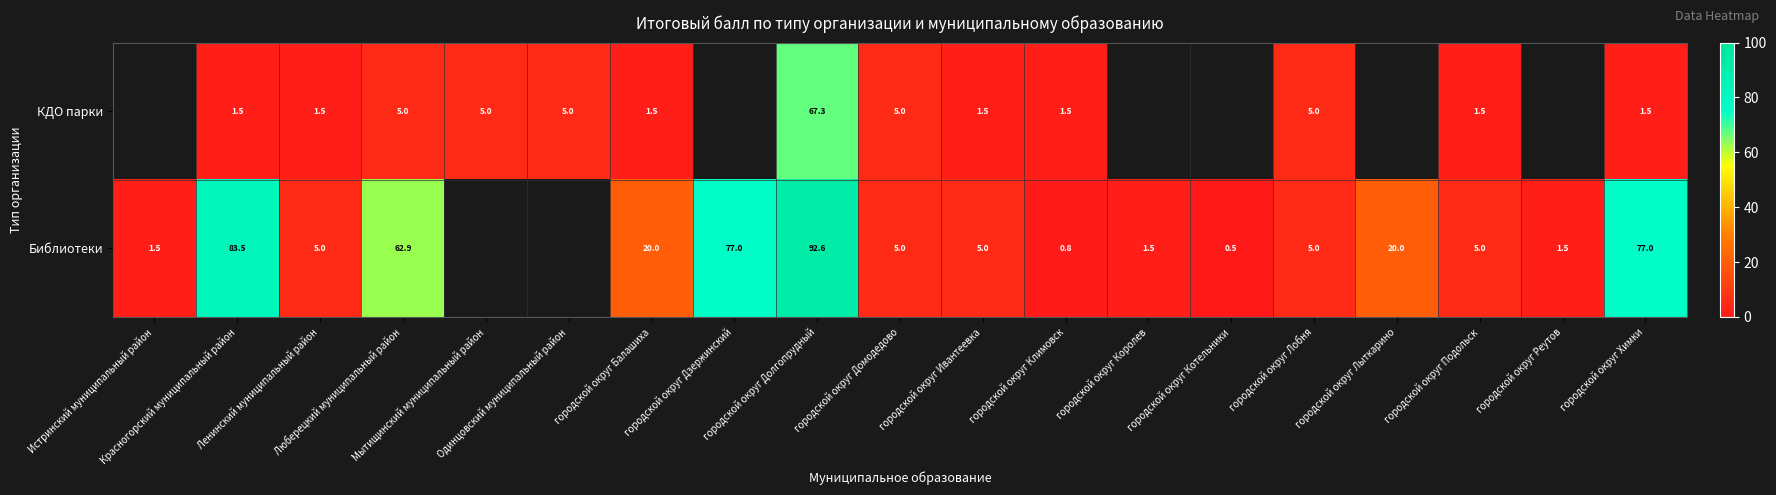

Count the КДО парки values in the range 5 to 6.

5